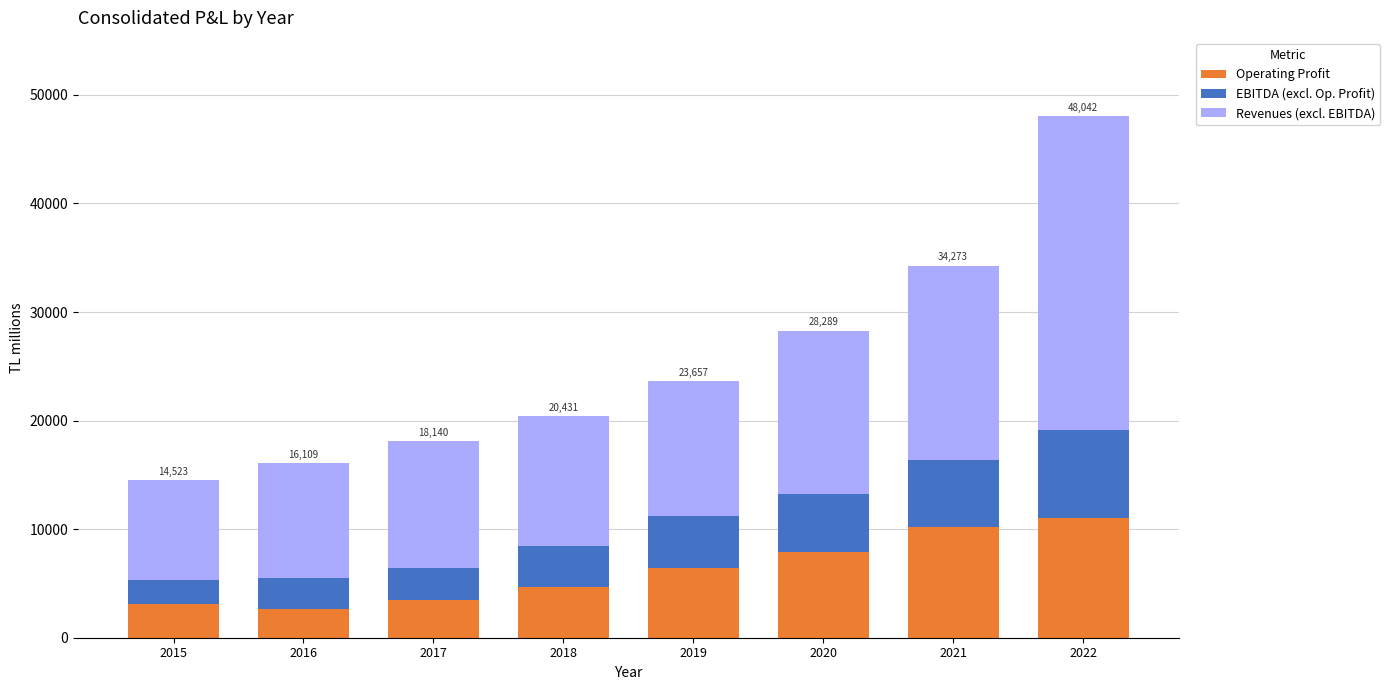

Reading left to right, what are the values for Operating Profit?

3062	2621	3433	4701	6424	7862	10213	11046